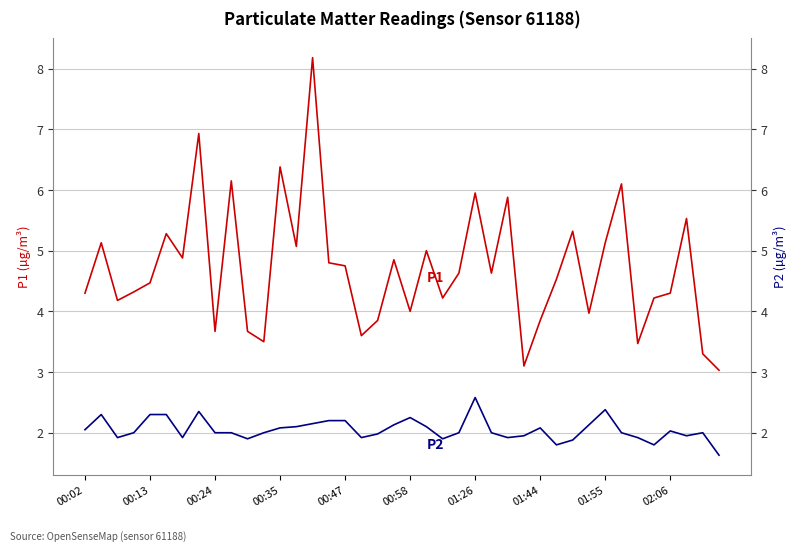

What is the value of the P1 point at the 34th from the left?

6.1